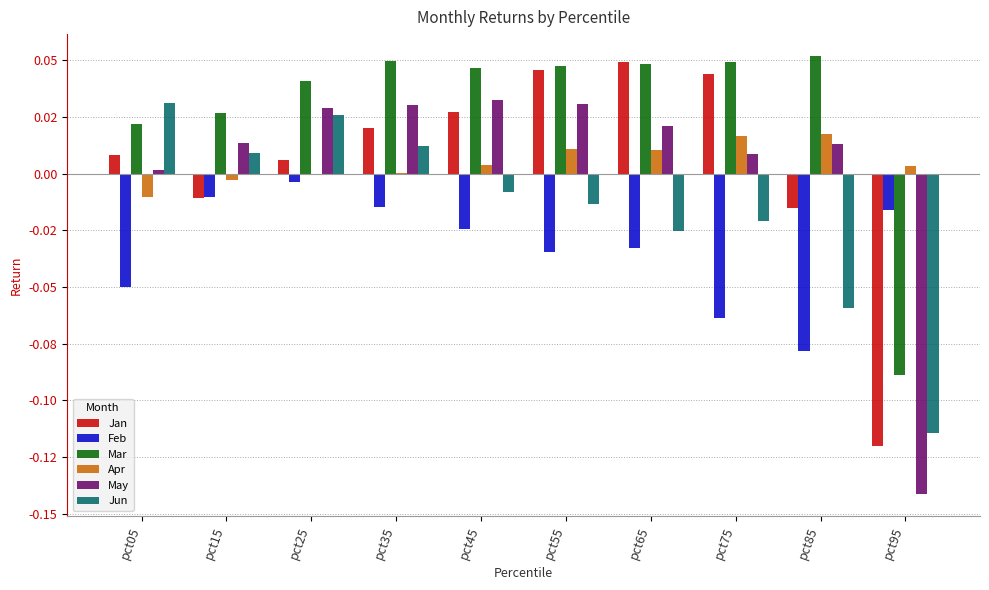

At how many categories does at least one series exceed 0?

10